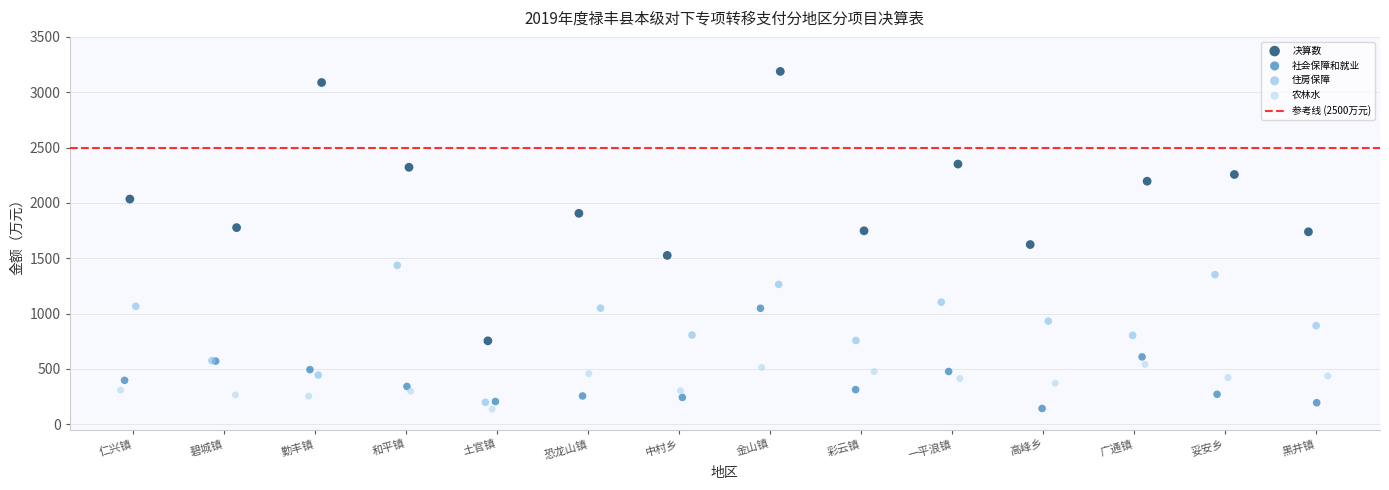

Which series has the widest spread of Y values?

决算数